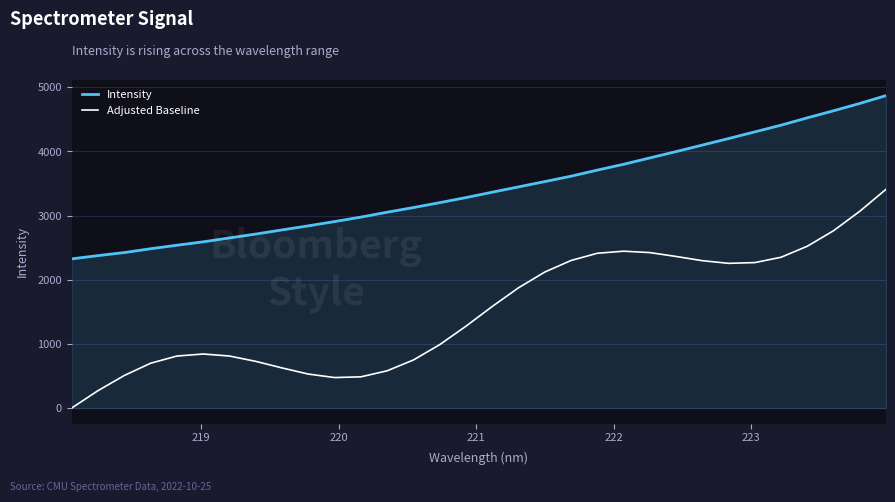

What is the average value of the Adjusted Baseline series?

1526.2